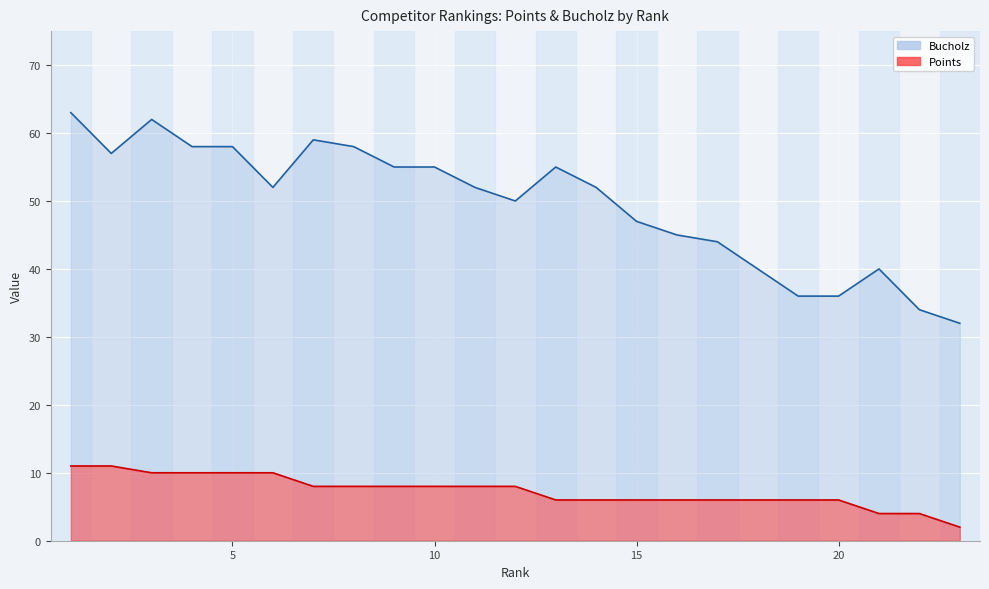

True or false: Points and Bucholz intersect in this chart.

False